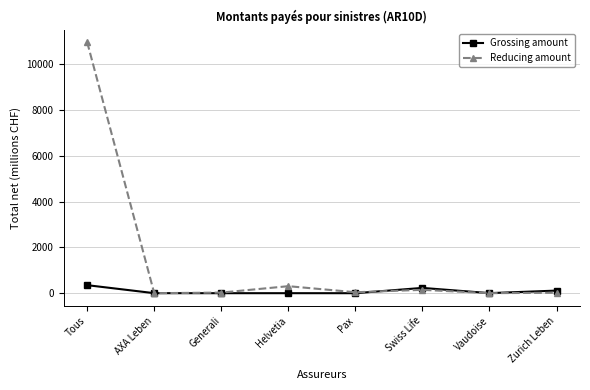

What is the sum of the Grossing amount values at Zurich Leben and Generali?

114.3